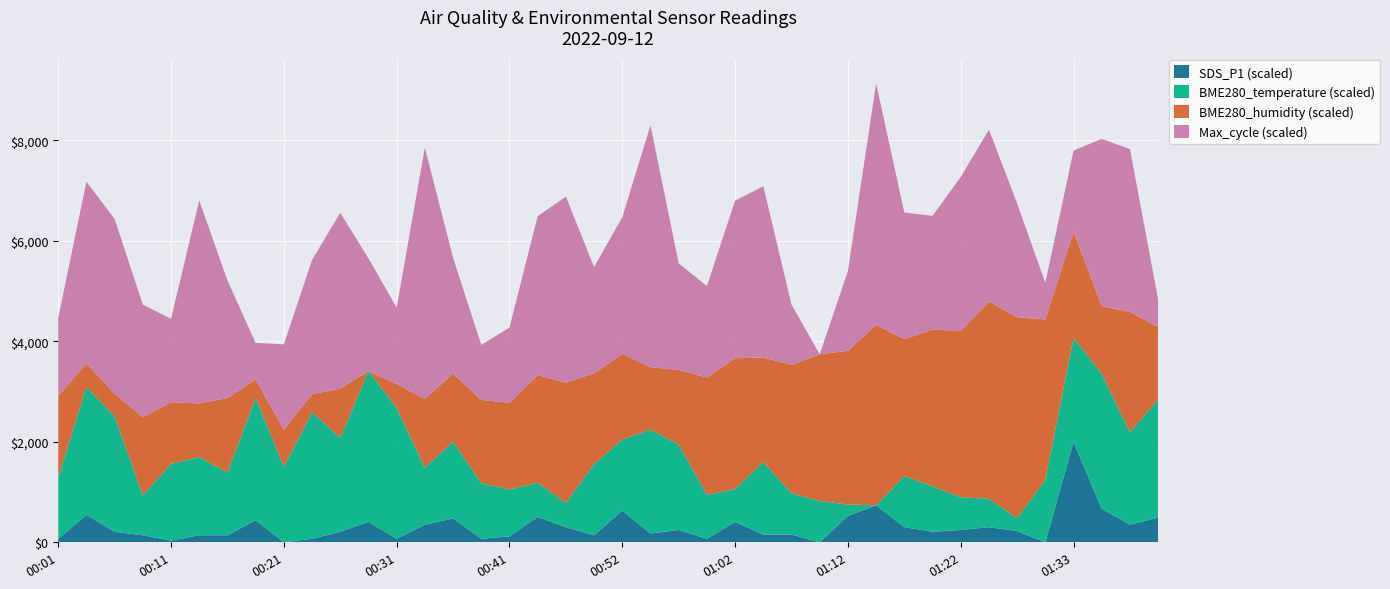

Which category has the highest value in the SDS_P1 (scaled) series?

01:33